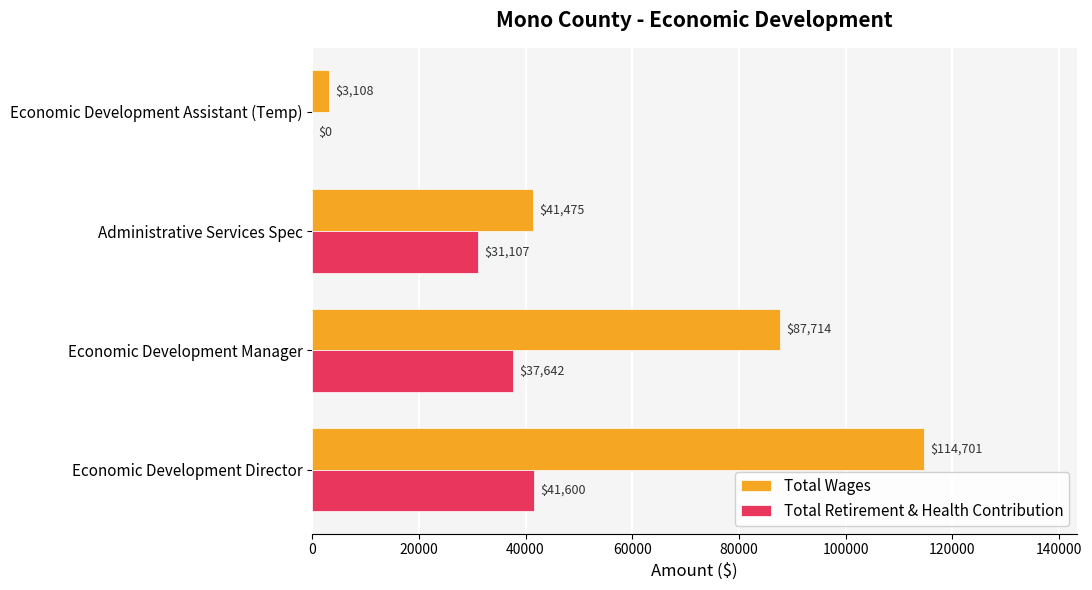

The value of Total Retirement & Health Contribution at Economic Development Manager is 37642. True or false?

True